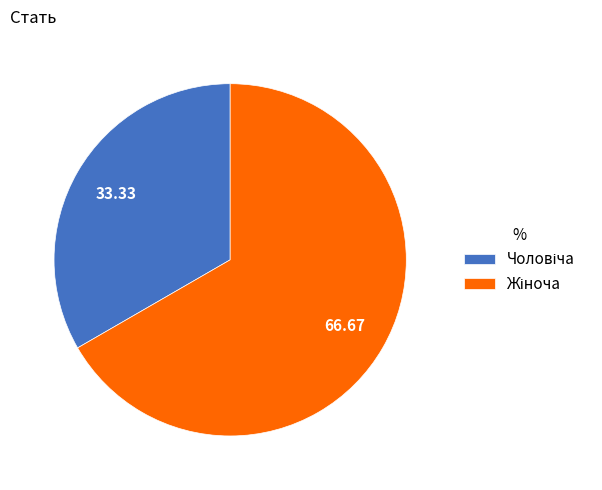

Is there any slice that represents more than half of the pie?

Yes